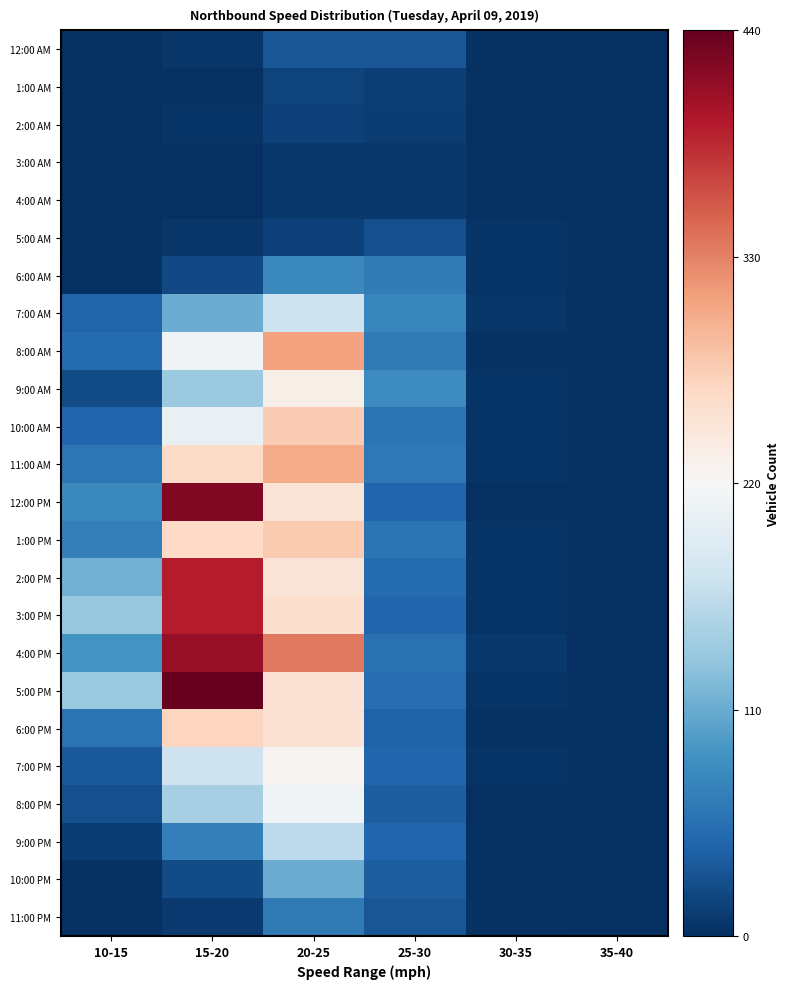

Which series has the largest range (max minus min)?

5:00 PM